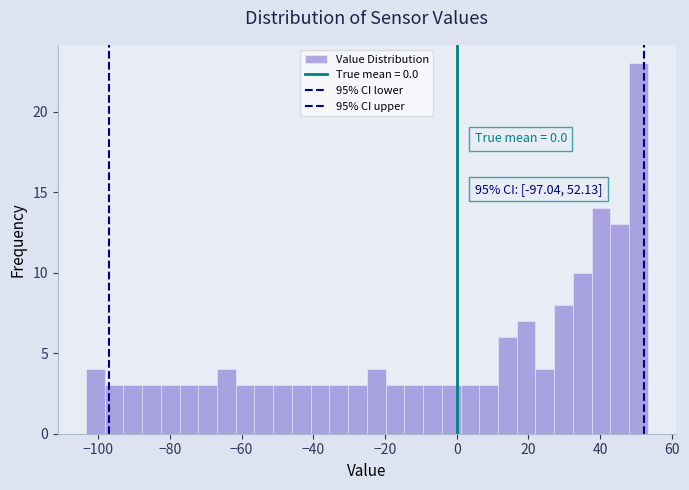

Around what value on the x-axis is the tallest bar? Give the approximate position of its centre, as read against the axis.

50